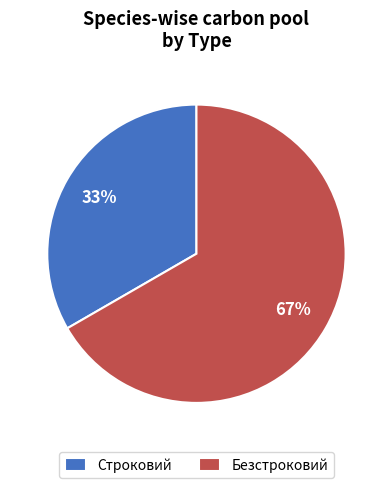

To the nearest percent, what is the average slice percentage?

50%